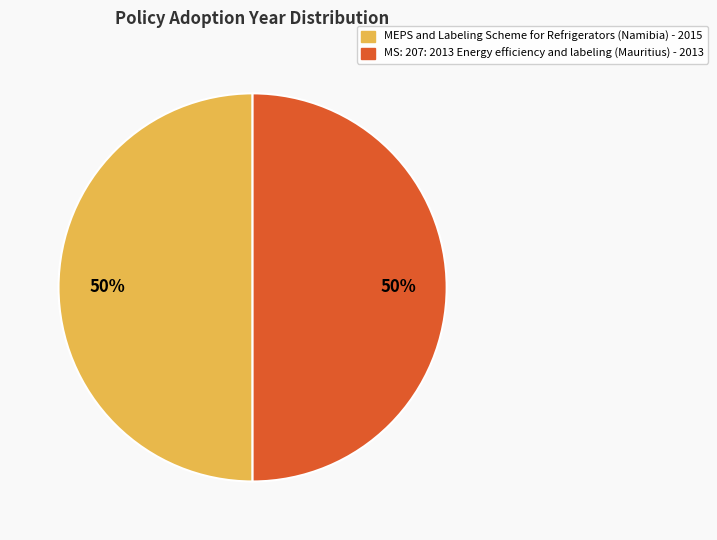

Is it true that MEPS and Labeling Scheme for Refrigerators (Namibia) is 35% of the pie?

False